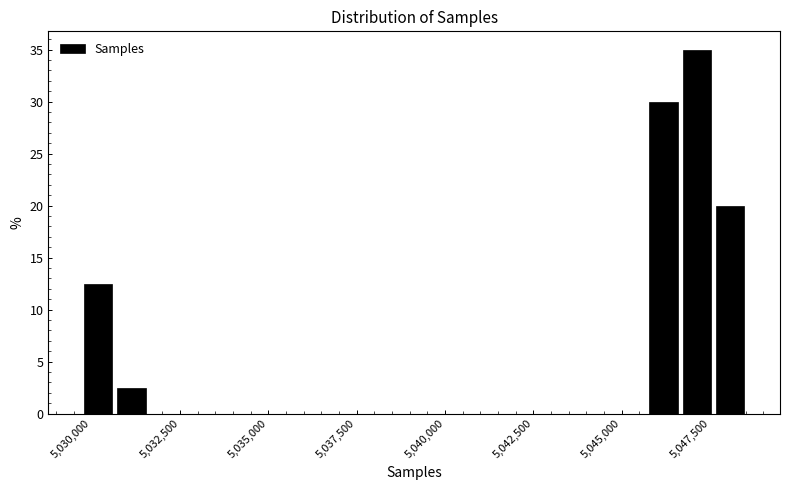

Read against the x-axis, roughly where is the centre of the tallest bar?

5047000